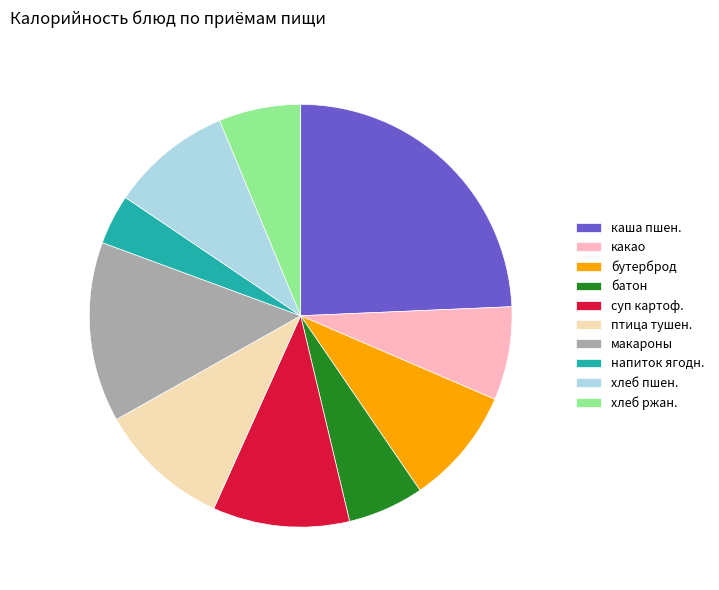

Combined, do каша пшен. and какао account for over 50%?

No